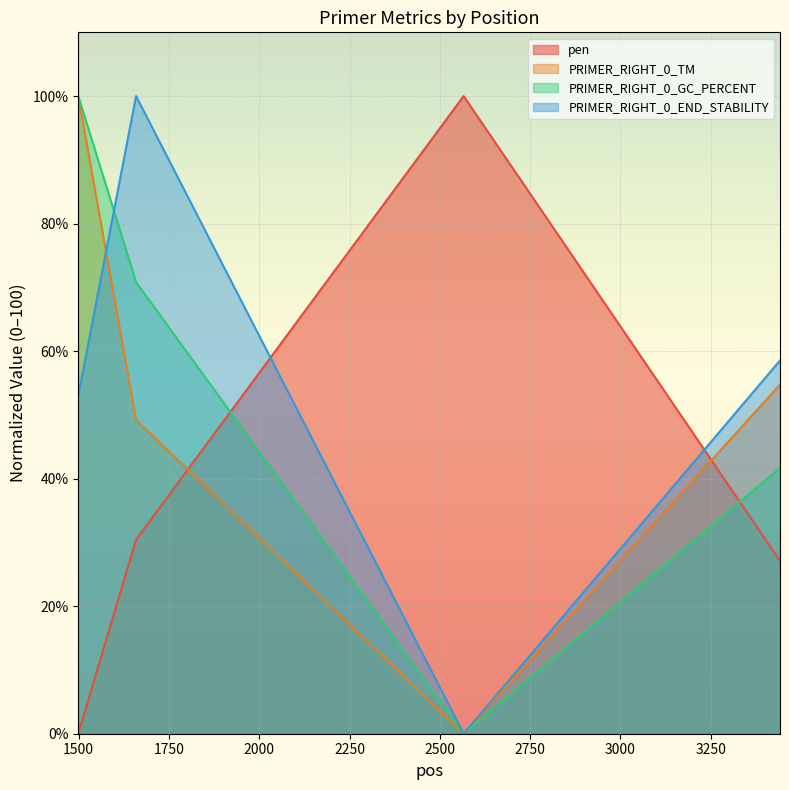

Where is the first local maximum for pen?

2566